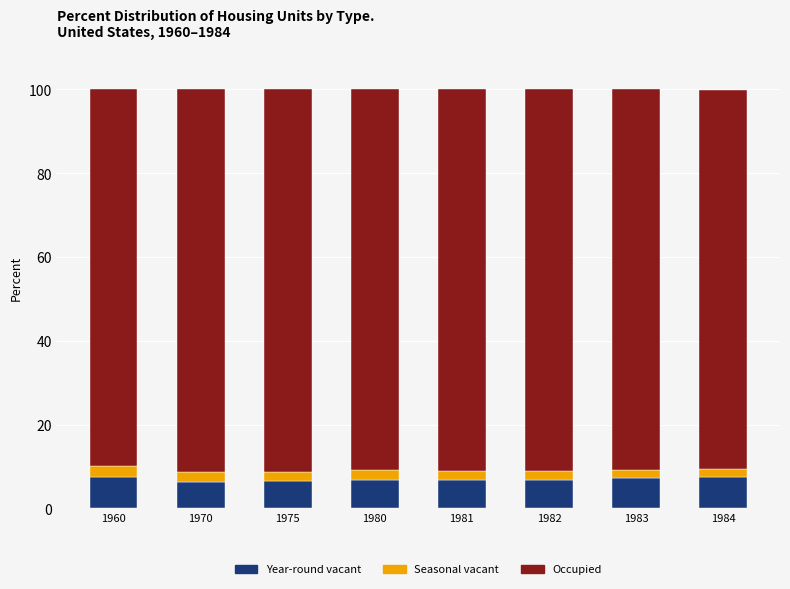

Is it true that Year-round vacant equals 11.2 at 1975?

False